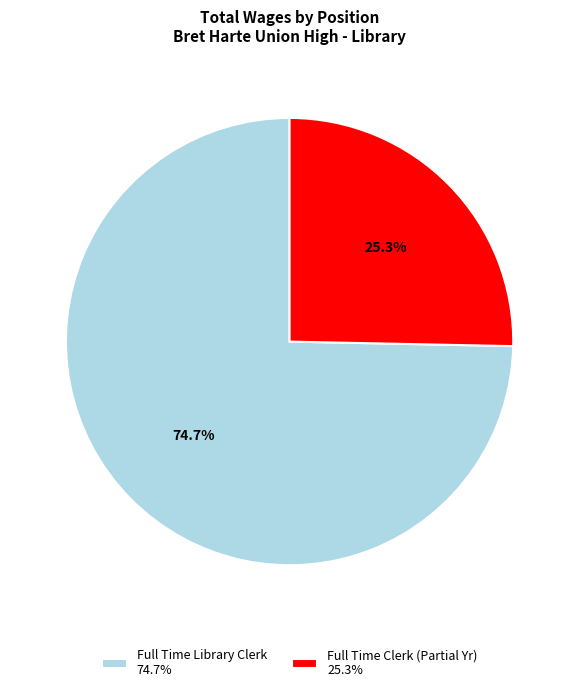

Count the number of slices in the pie.

2